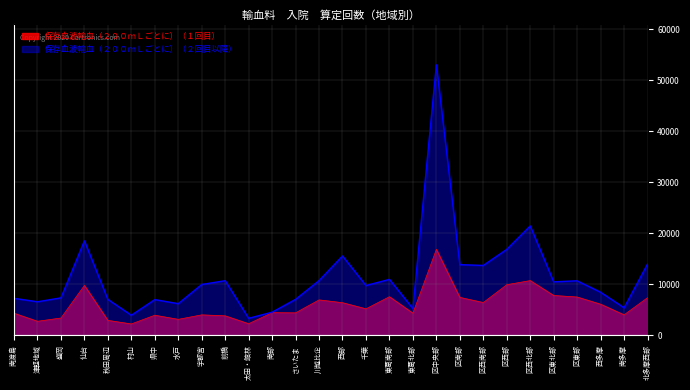

At which category does 保存血液輸血（２００ｍＬごとに）（２回目以降） reach its first local peak?

仙台